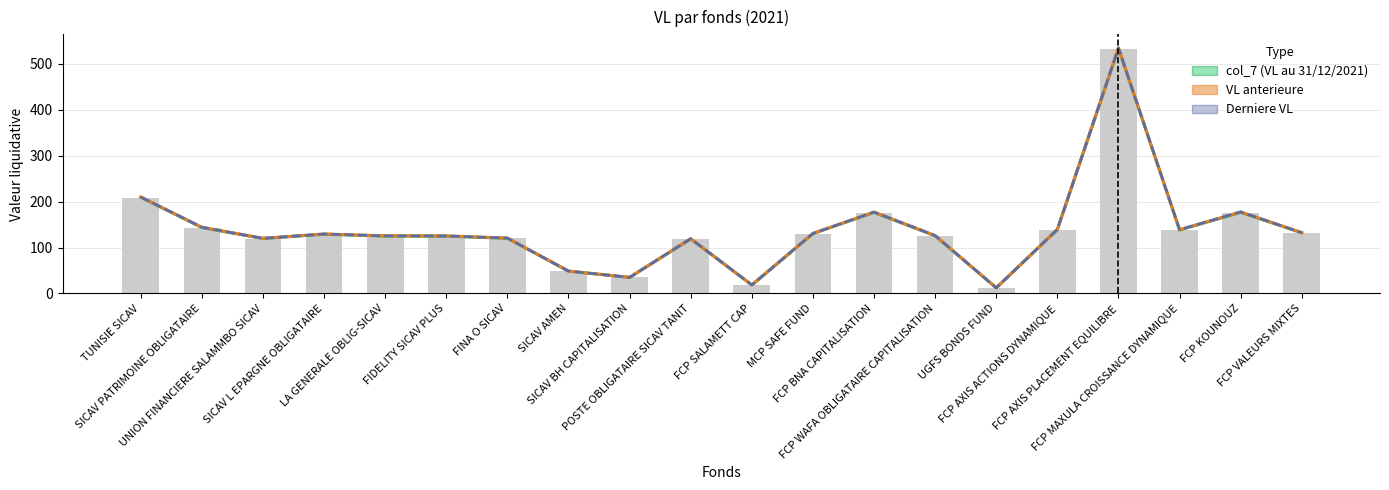

Are the bars grouped side by side (vs. stacked)?

Yes